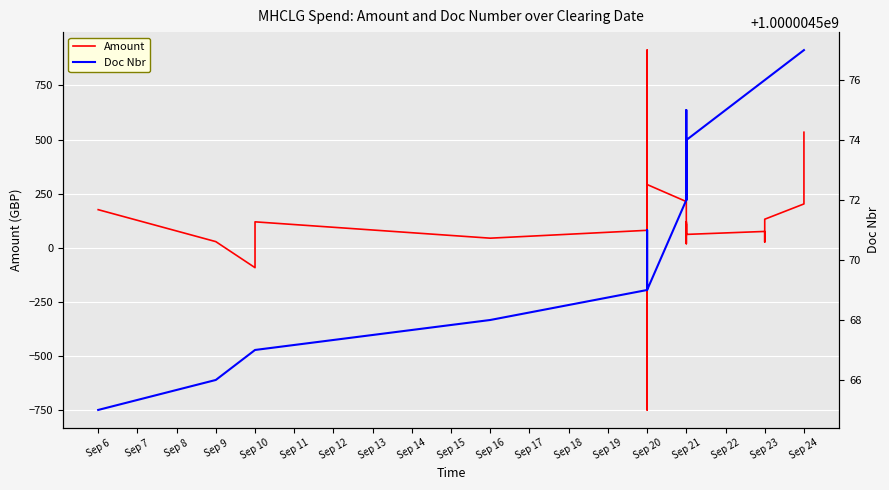

What is the highest value of the Doc Nbr series?

1000004577.0